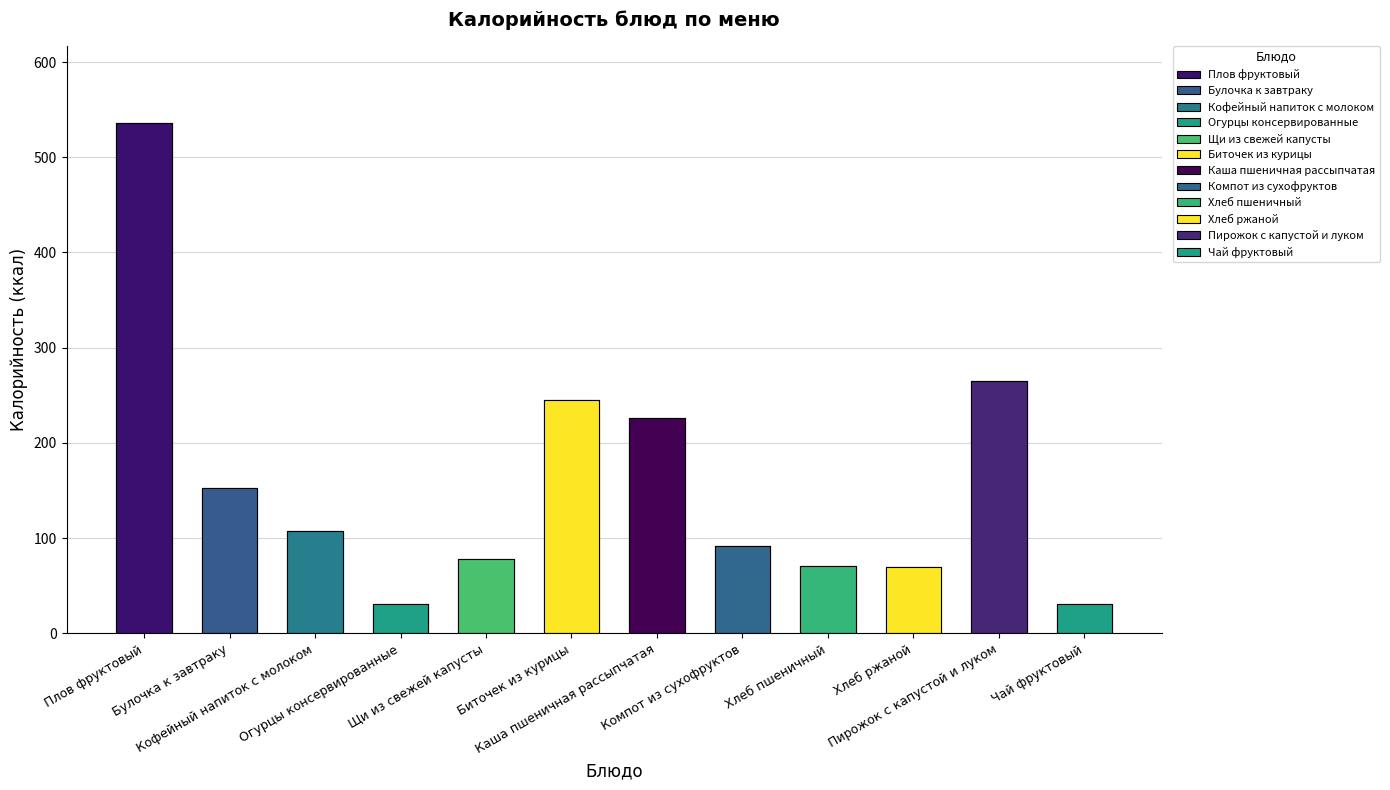

What is the smallest value displayed?

31.2